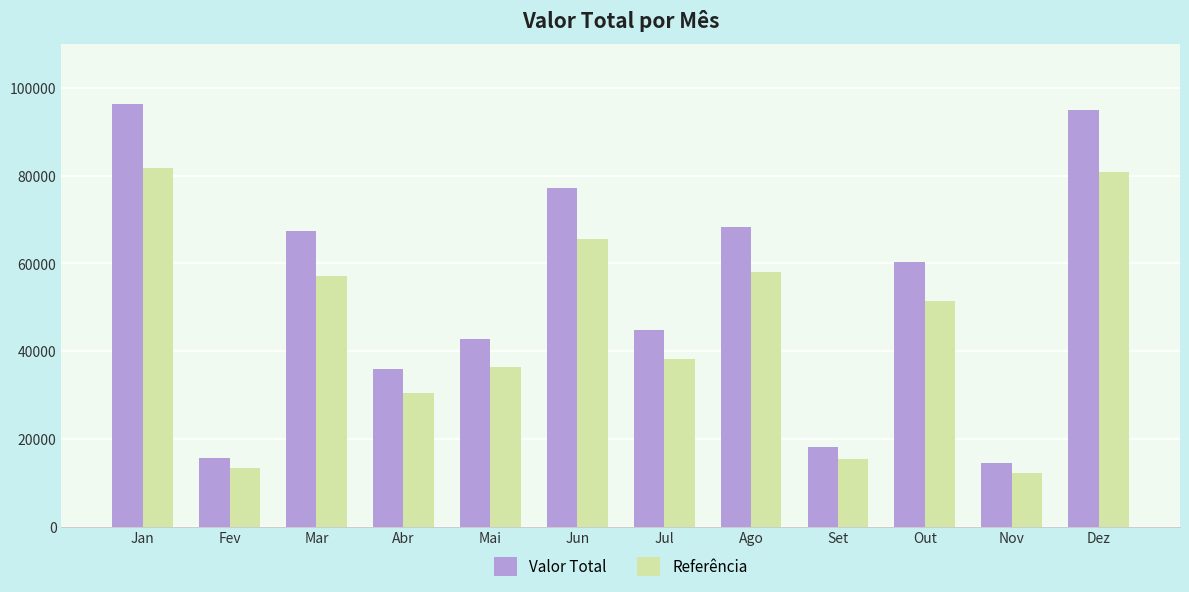

Which category has the highest value across all series?

Jan